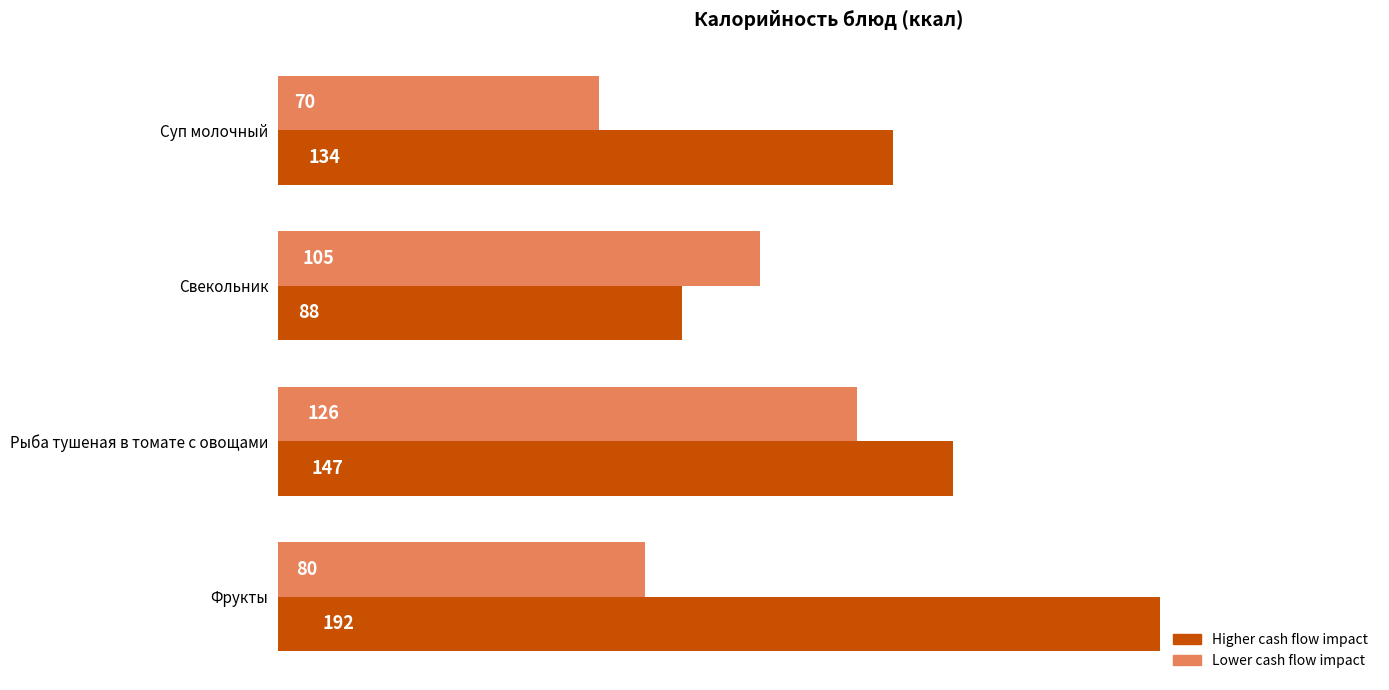

Count the number of categories in the chart.

4